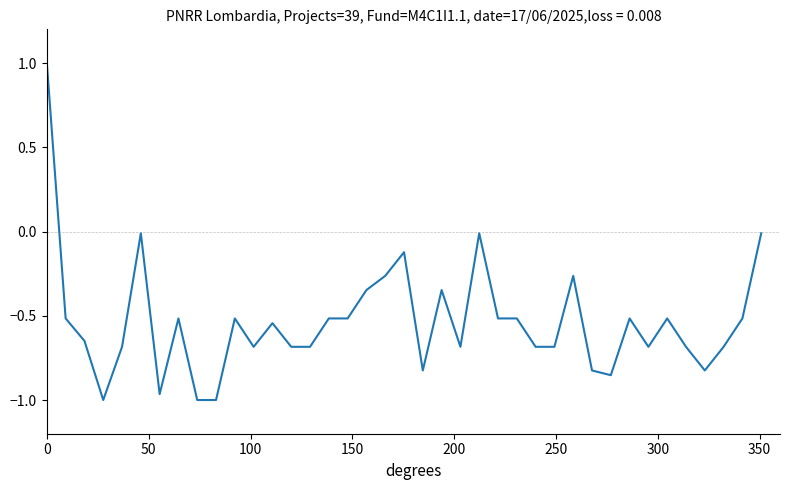

What is the difference between the maximum and minimum values?

2.0